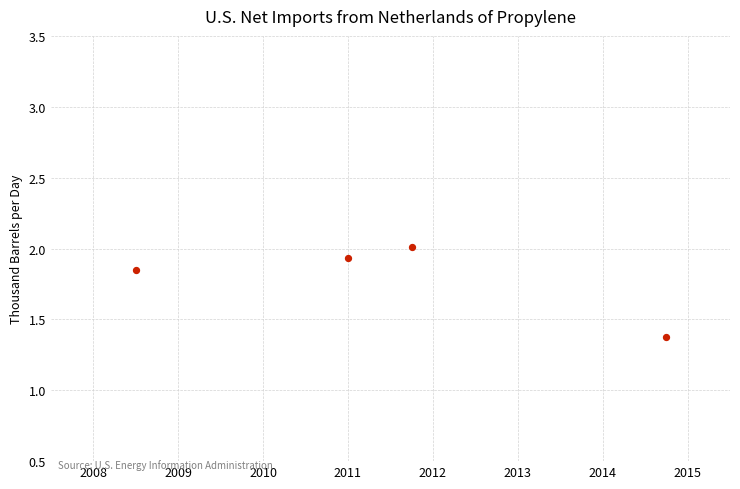

What is the average X value?

2011.5